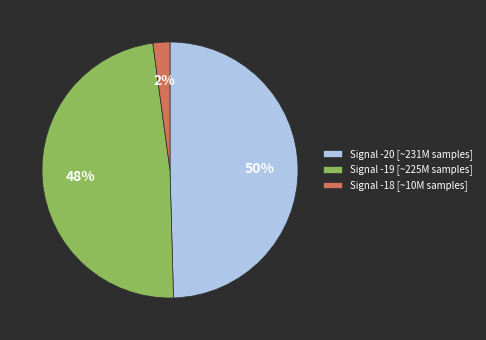

What is the largest slice in the pie chart?

Signal -20 [~231M samples]